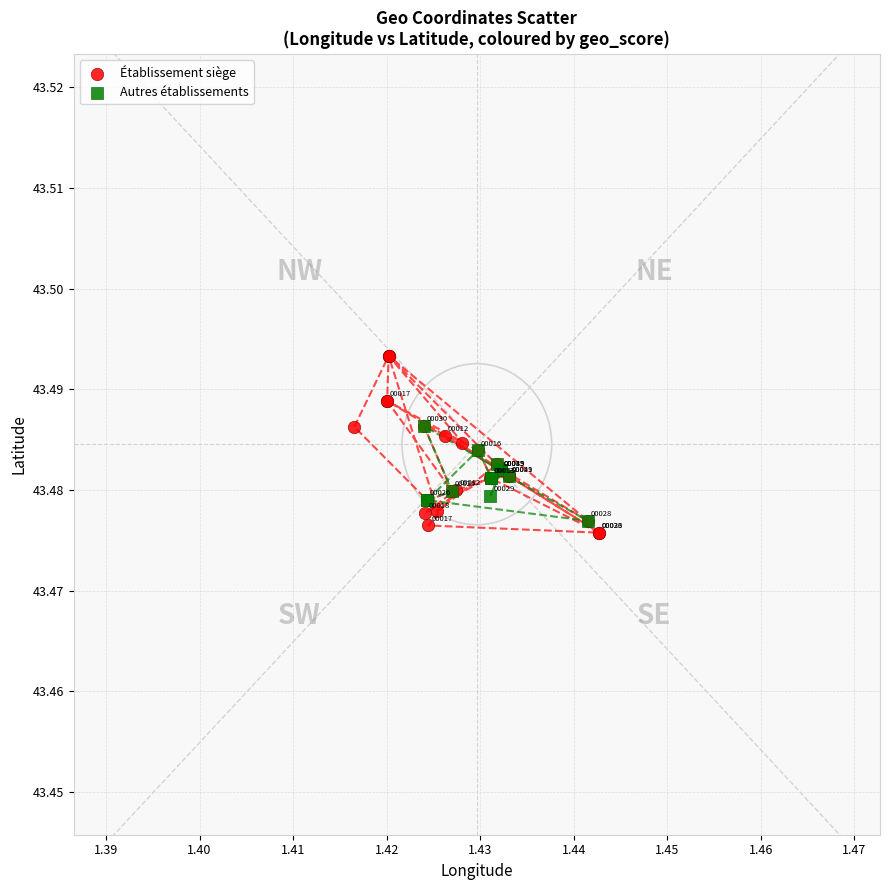

Which series contains the highest Y value?

Établissement siège